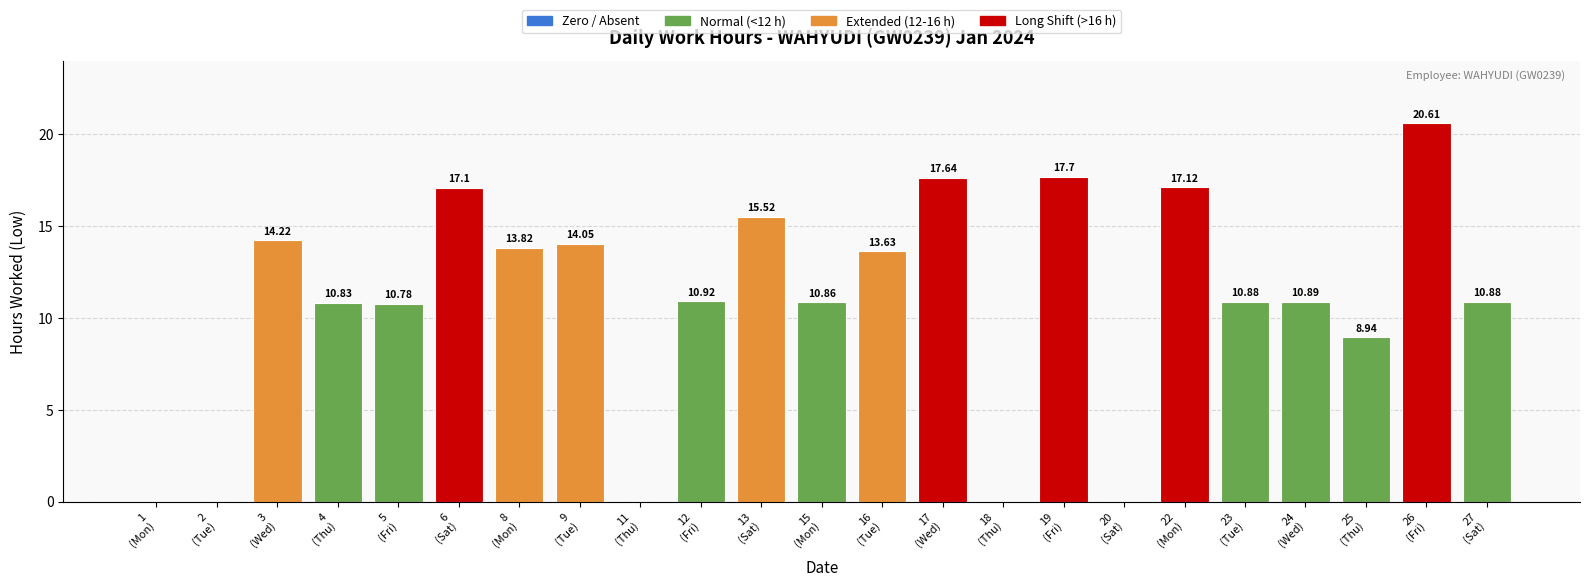

What is the sum of all values?

246.4